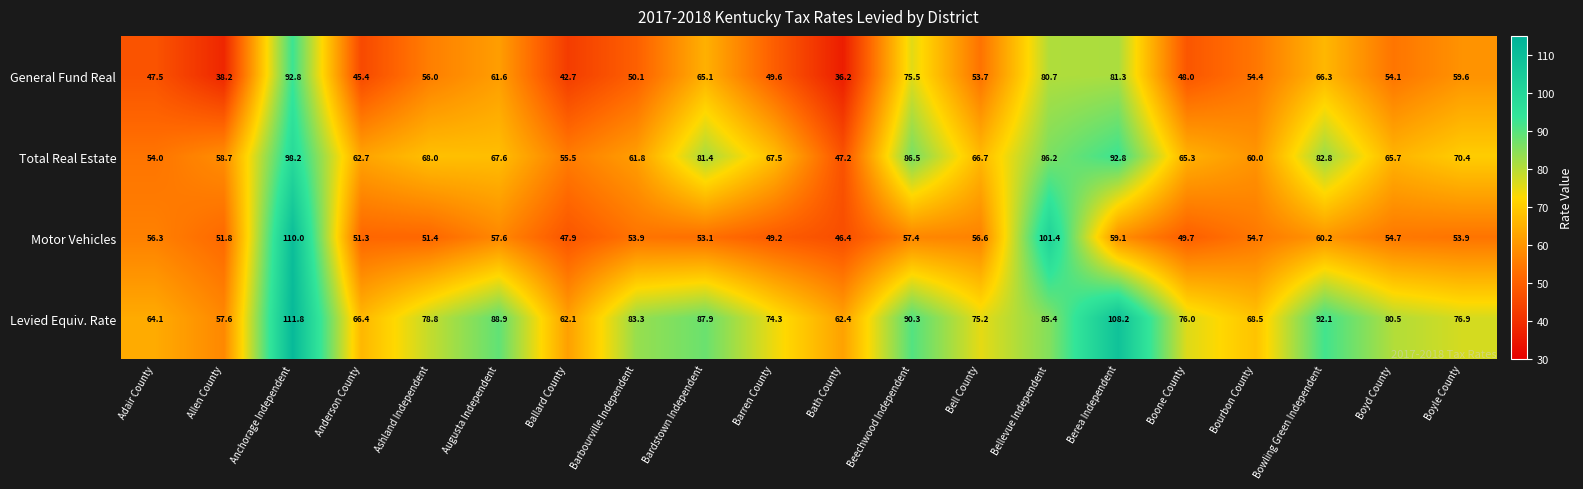

What is the smallest value displayed?

36.2